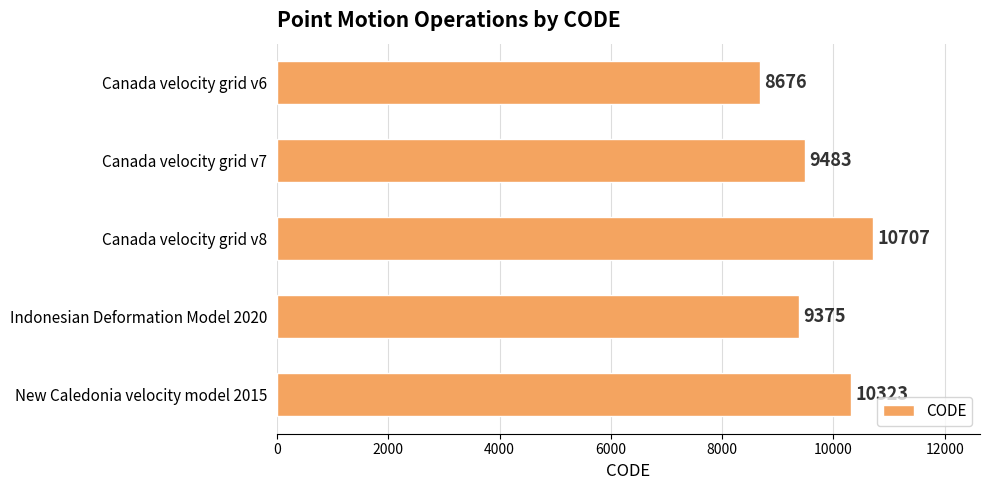

Does the chart contain any negative values?

No